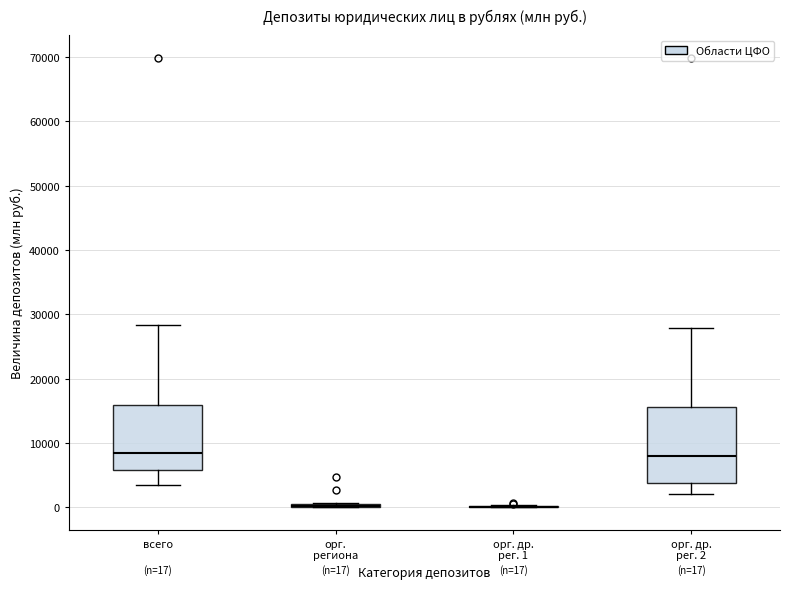

Which box is the tallest, from its lower edge to its upper edge?

орг. др. рег. 2